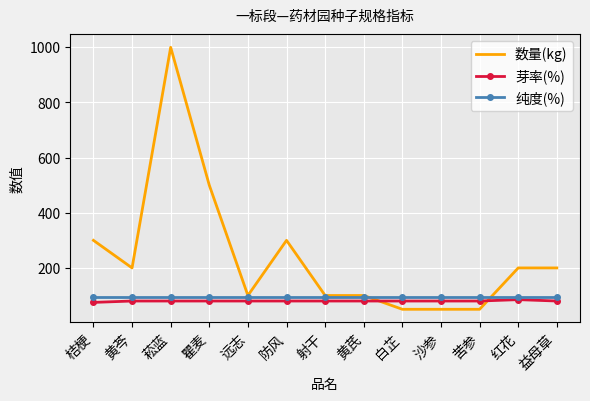

At which category does the chart reach its peak across all series?

菘蓝